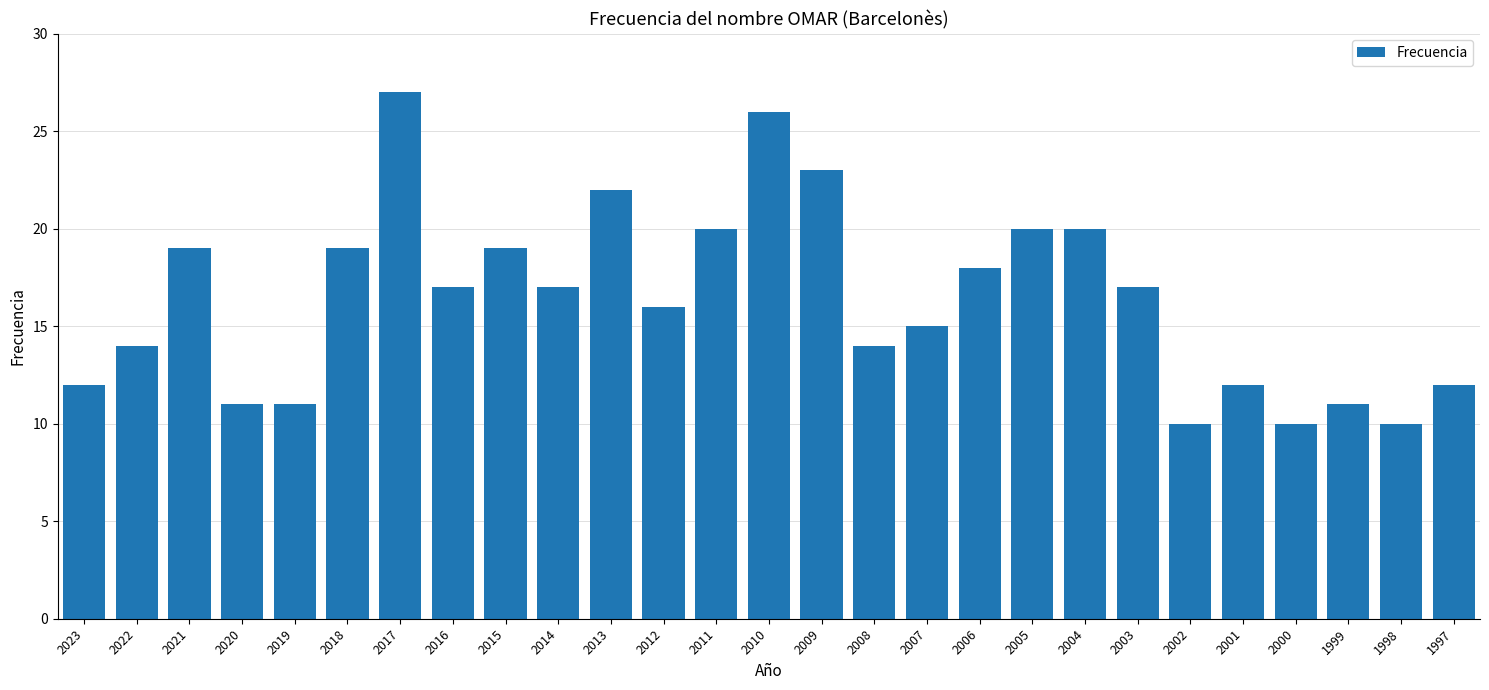

What is the minimum value shown in the chart?

10